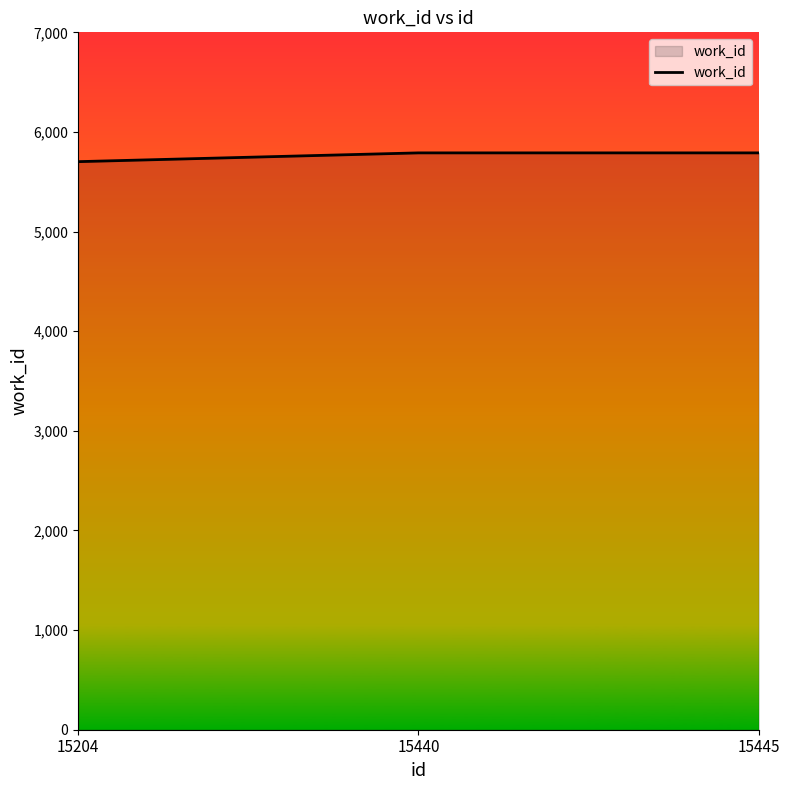

How many lines are shown in the chart?

1